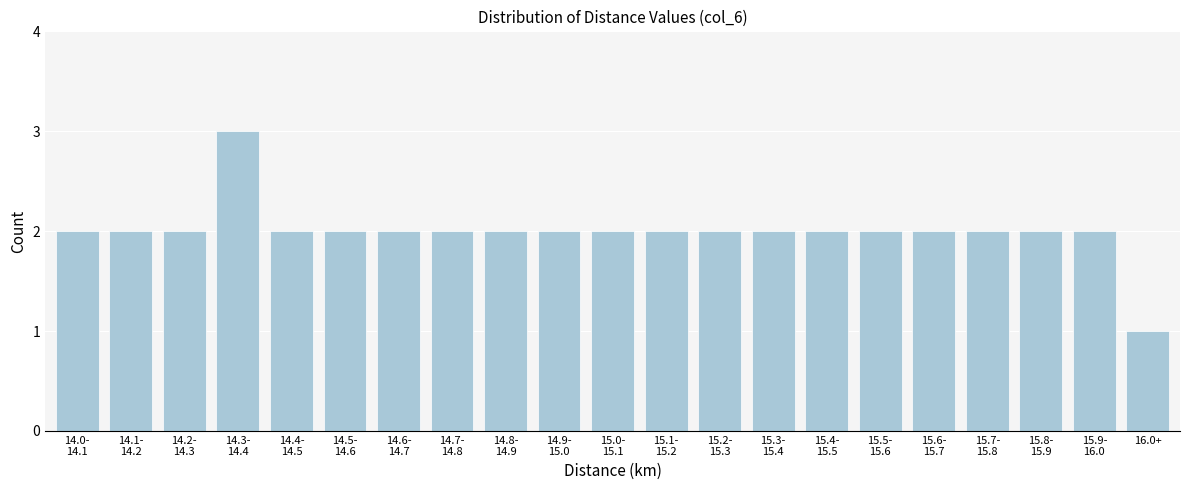

Reading right to left, what are all the values shown in this chart?

1	2	2	2	2	2	2	2	2	2	2	2	2	2	2	2	2	3	2	2	2